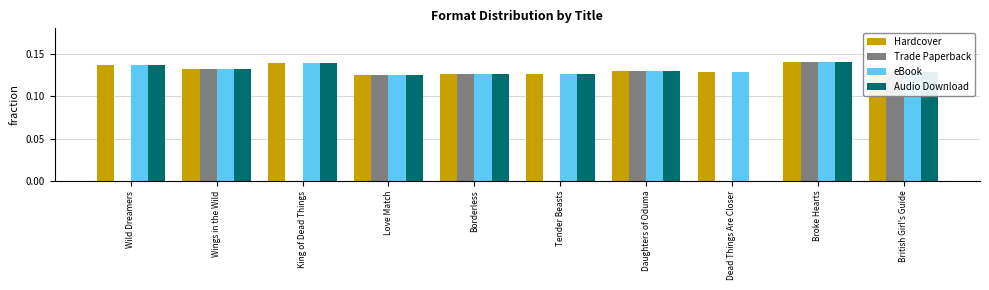

Count the number of data series in this chart.

4